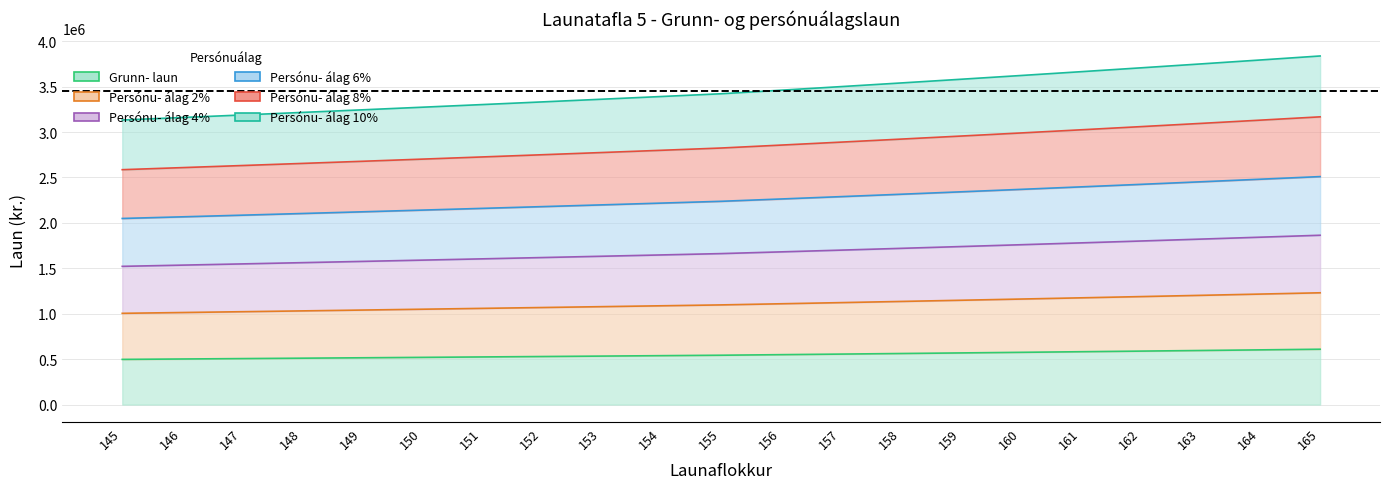

True or false: Persónu- álag 4% and Persónu- álag 8% intersect in this chart.

False